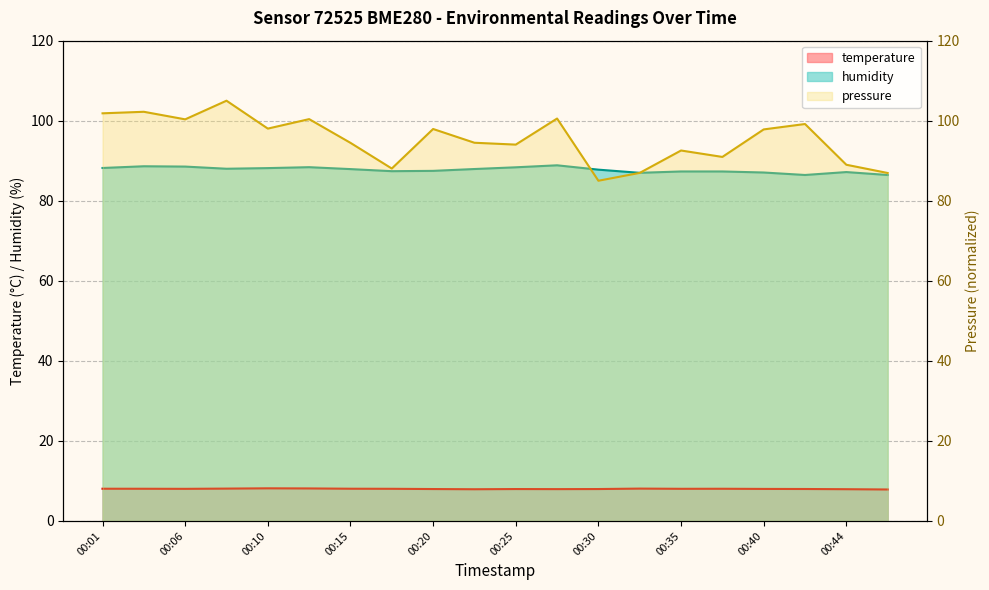

Rank the series at 00:47 from lowest to highest value.

temperature, humidity, pressure